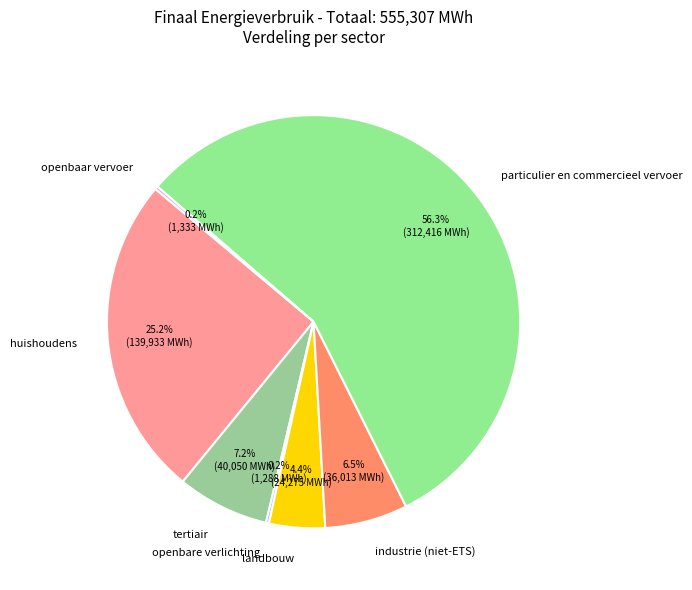

Which category accounts for the majority?

particulier en commercieel vervoer